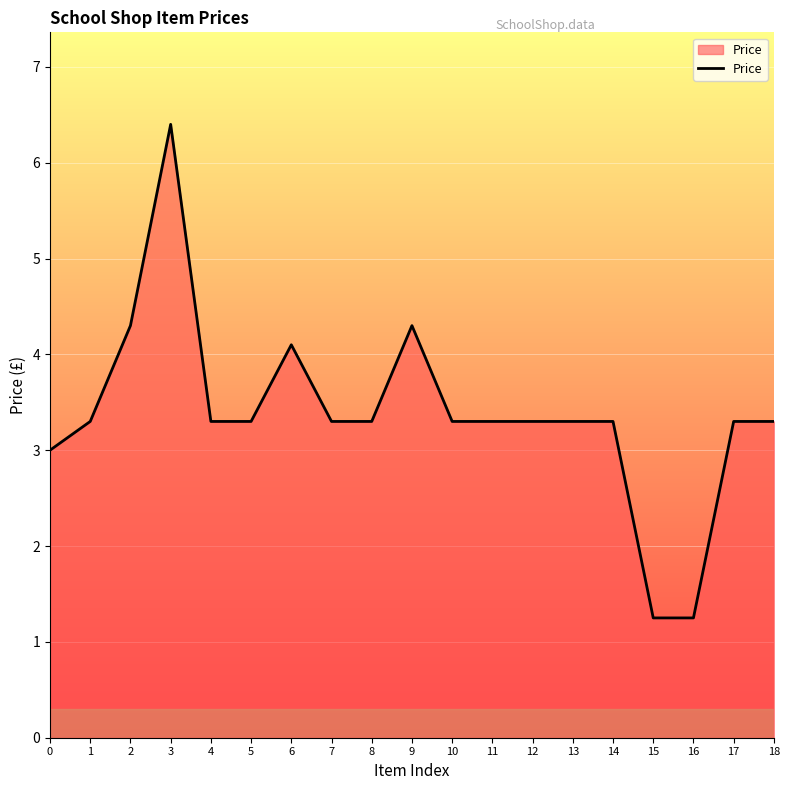

What is the difference between the values at 5 and 3?

3.1